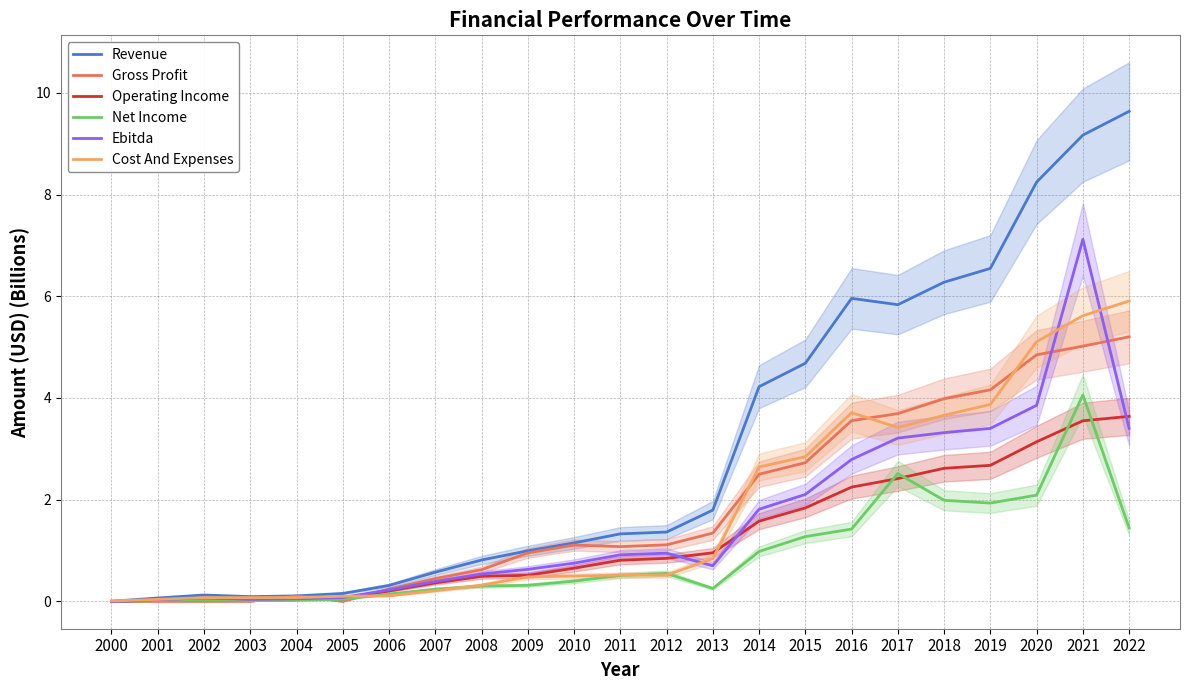

Does the chart have visible grid lines?

Yes